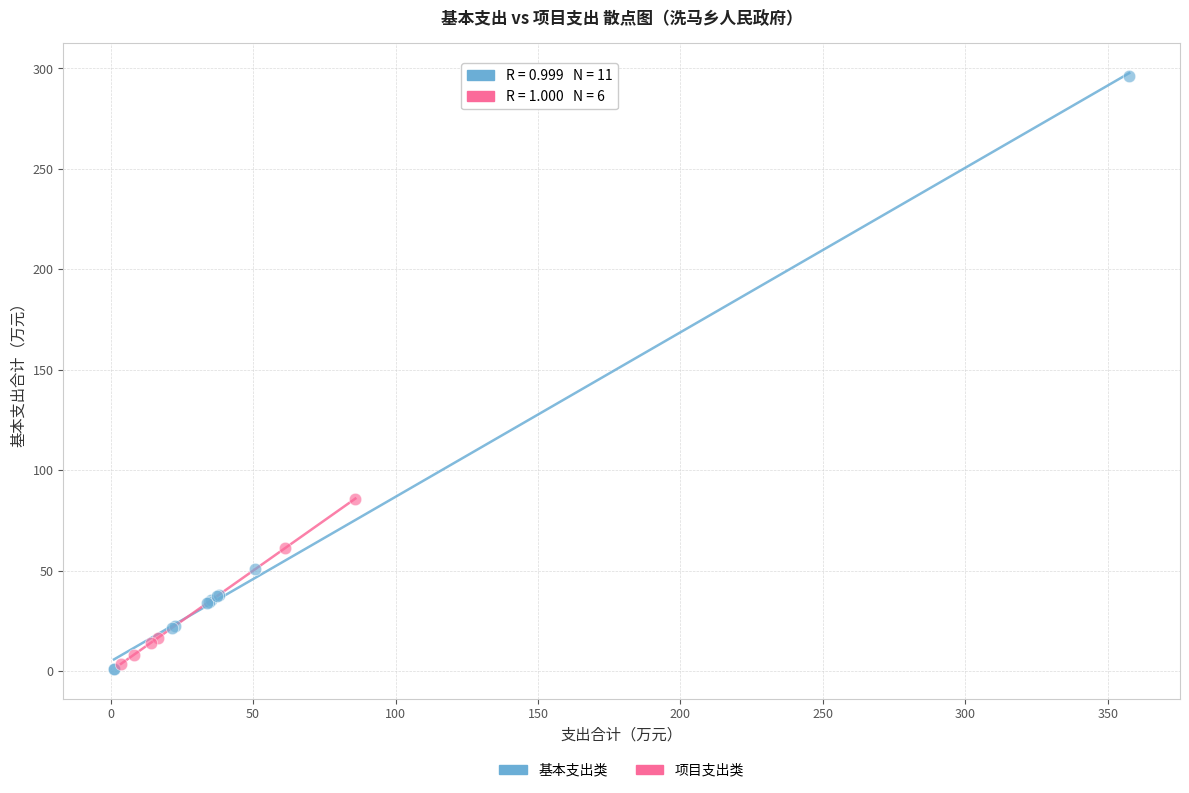

Which series contains the highest Y value?

基本支出类